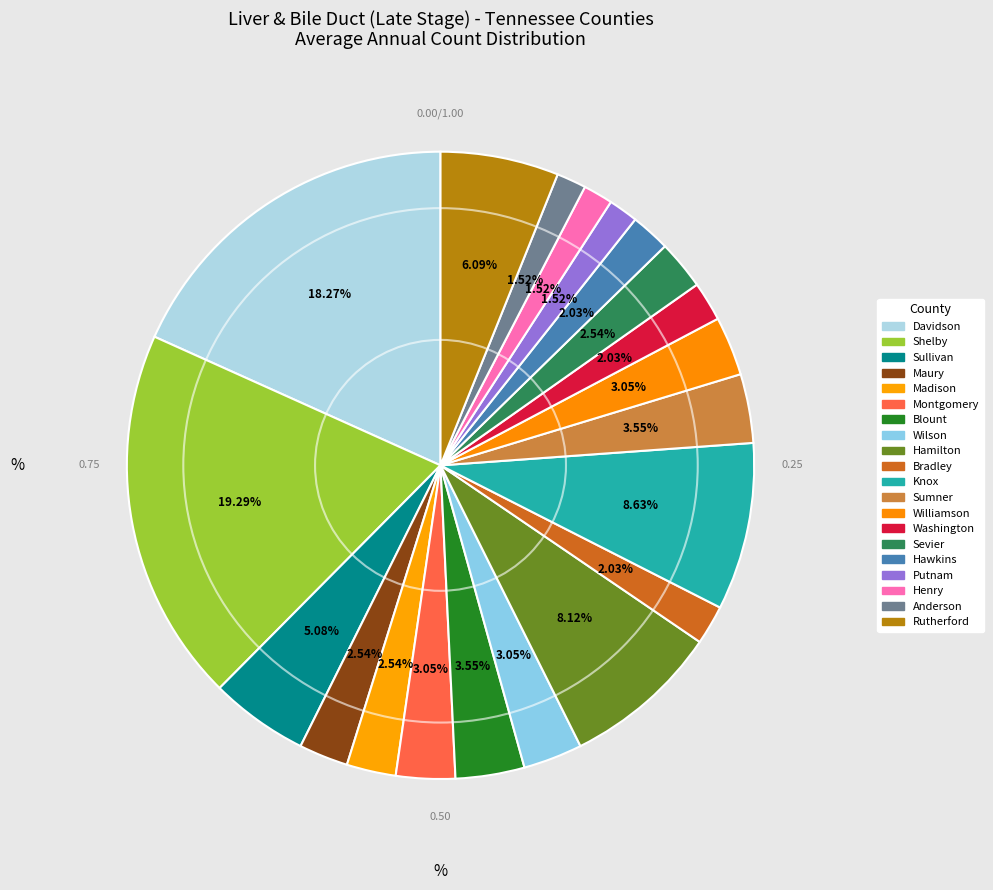

Which has a higher value, Rutherford or Shelby?

Shelby